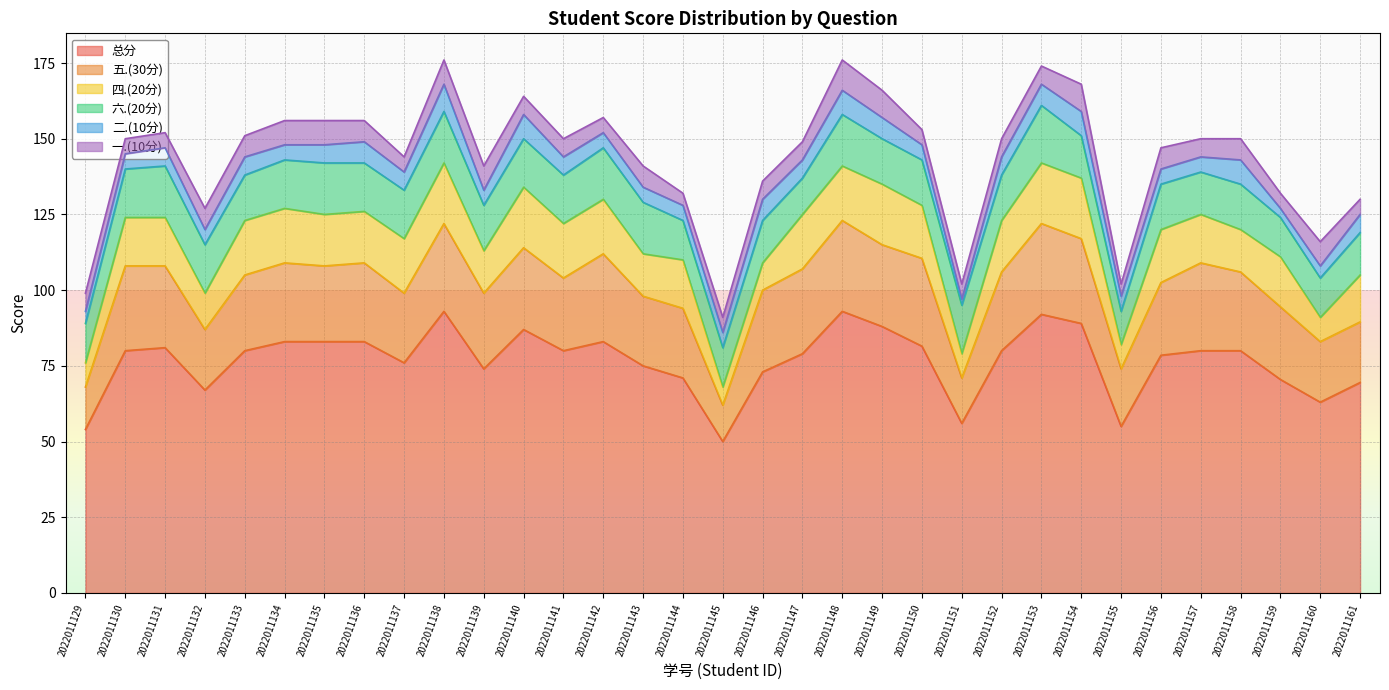

What is the minimum value for 六.(20分)?

11.0